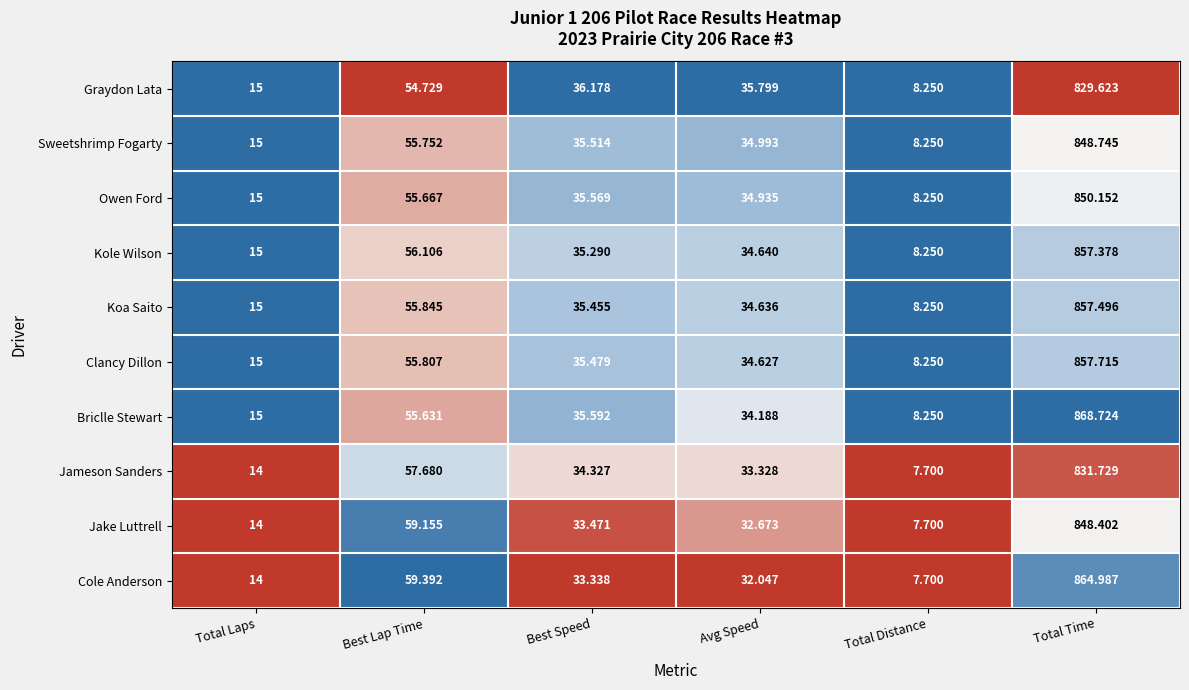

Which category has the highest value across all series?

Total Time